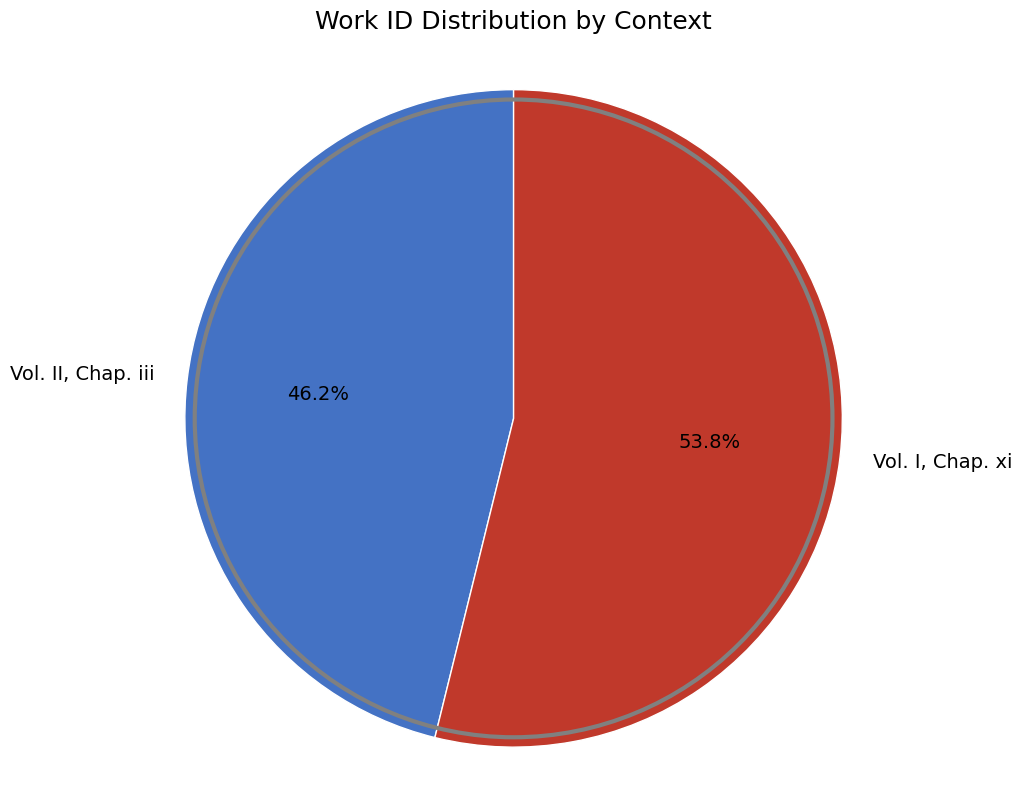

To the nearest percent, what is the difference between the Vol. I, Chap. xi and Vol. II, Chap. iii slice percentages?

8%